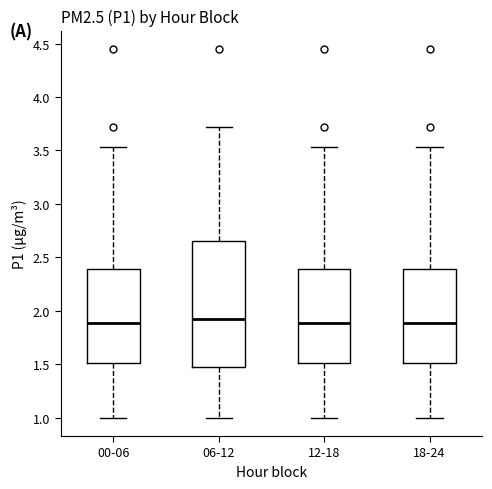

Where does the median line of the box for 18-24 sit on the y-axis? The values are not printed on the chart, so give them approximately, as read against the axis.

1.90